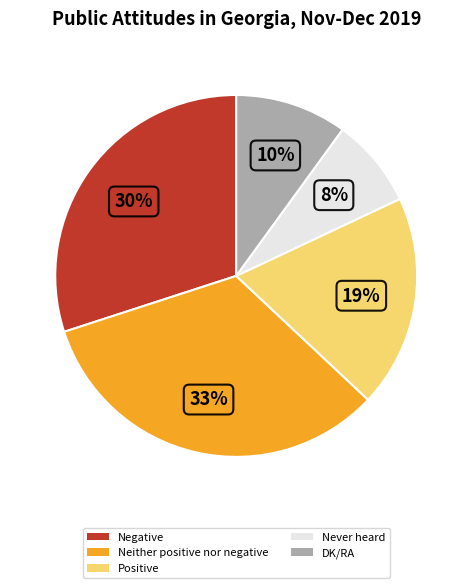

Is it true that Neither positive nor negative is 40% of the pie?

False